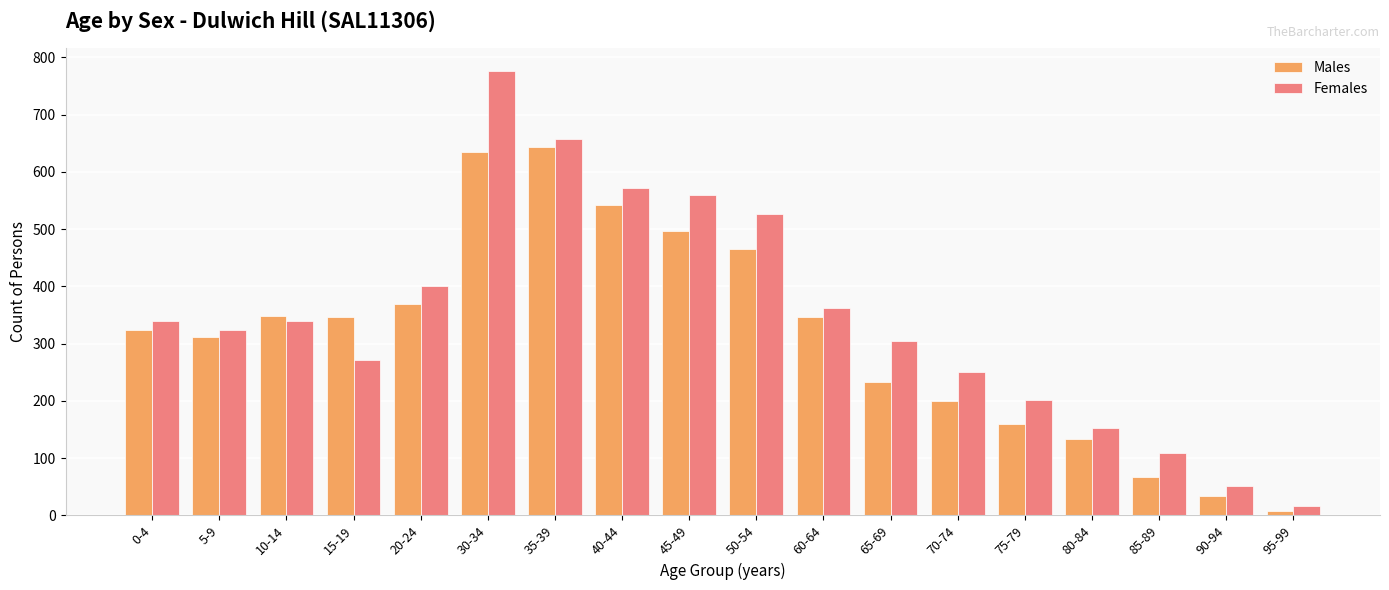

Which series has the largest range (max minus min)?

Females